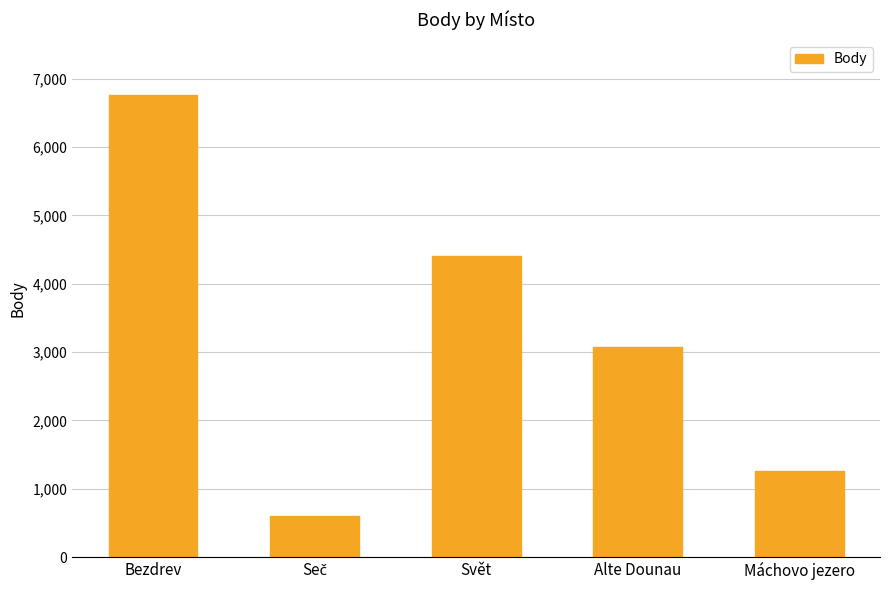

Is it true that the value at Bezdrev is 6758?

True